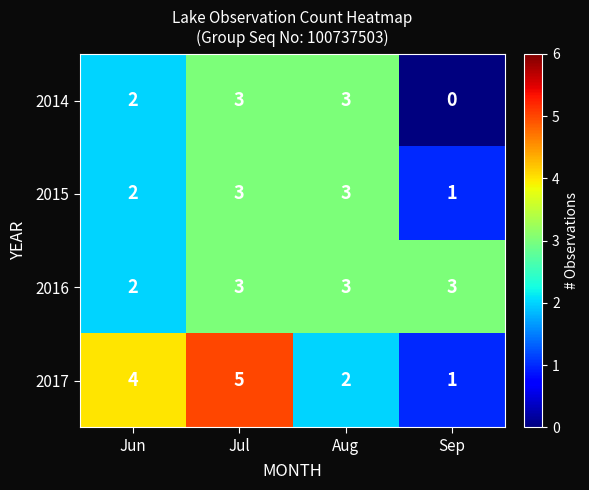

At which category does the chart reach its minimum across all series?

Sep